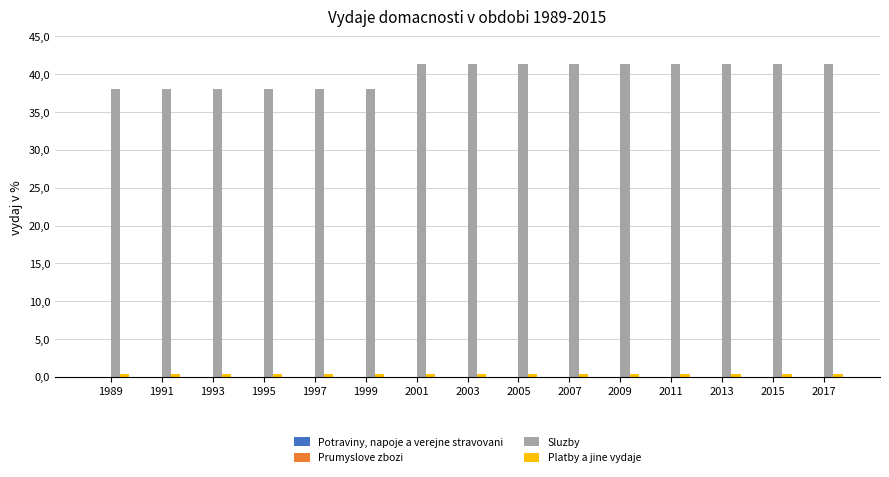

What is the difference between the highest and lowest values at 2007?

41.4